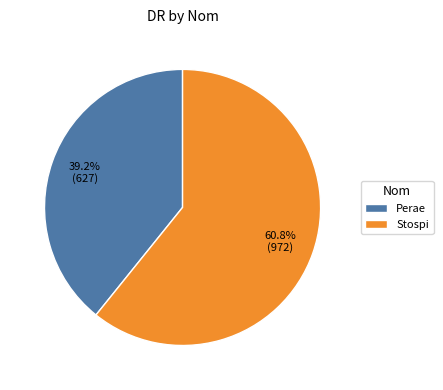

To the nearest percent, what is the difference between the largest and smallest slice percentages?

22%